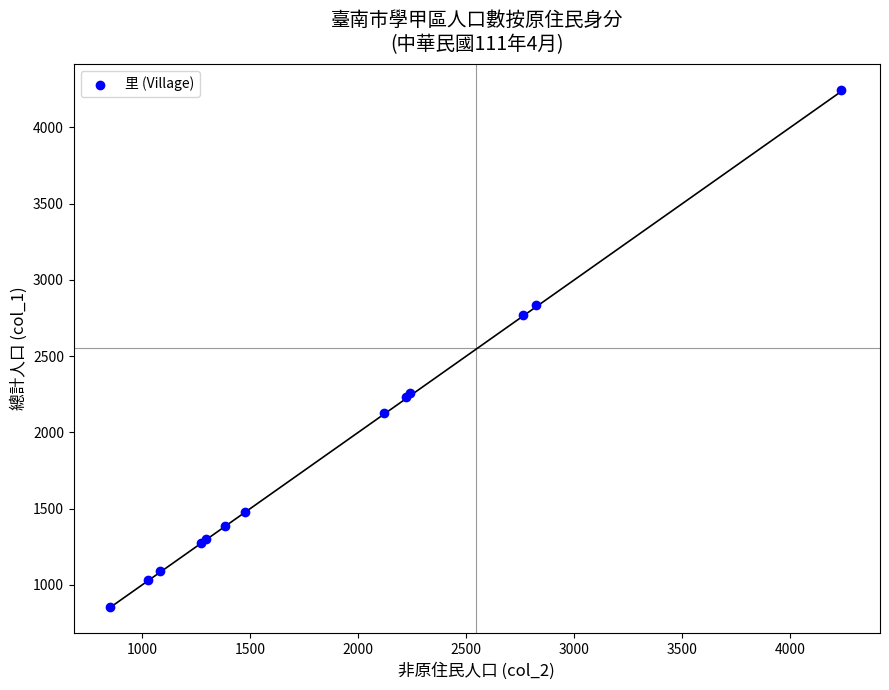

What Y value in the scatter plot is closest to 2550?

2770